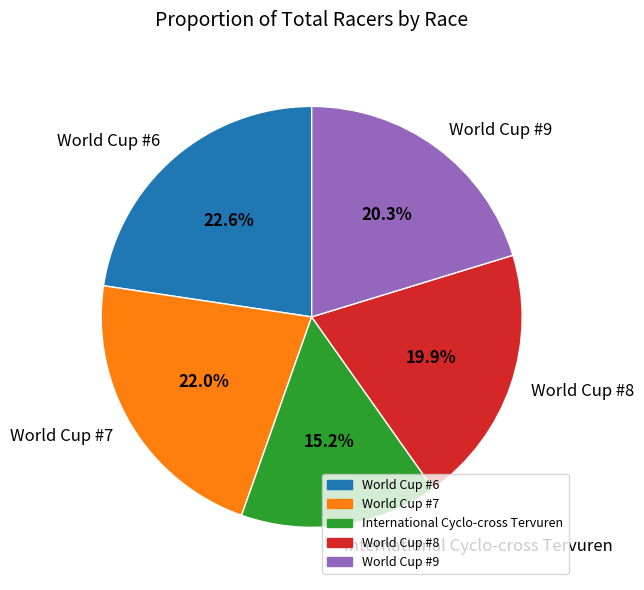

Approximately how many times larger is the value at World Cup #6 compared to International Cyclo-cross Tervuren?

1.5